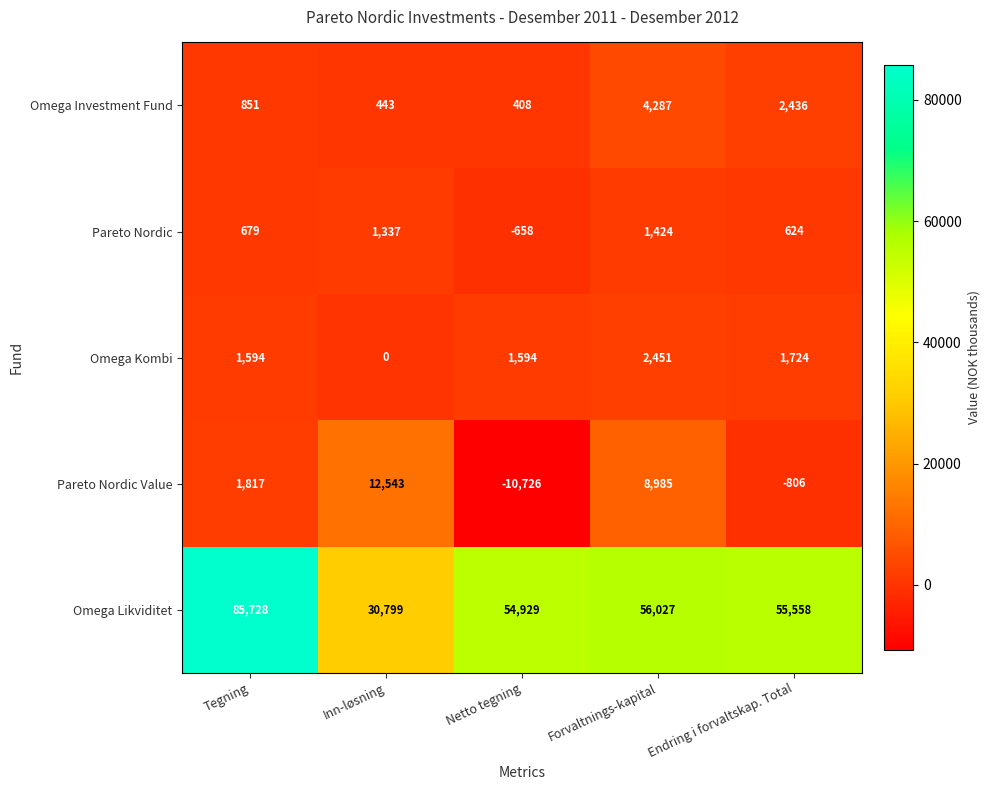

What is the spread (max minus min) of values at Tegning?

85049